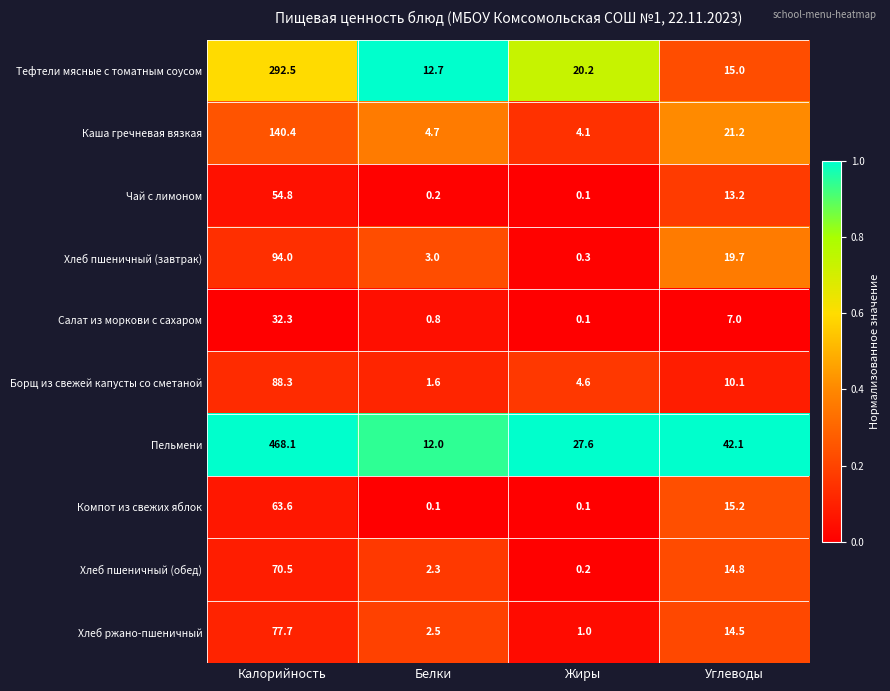

At which label does Хлеб пшеничный (обед) reach its minimum?

Жиры